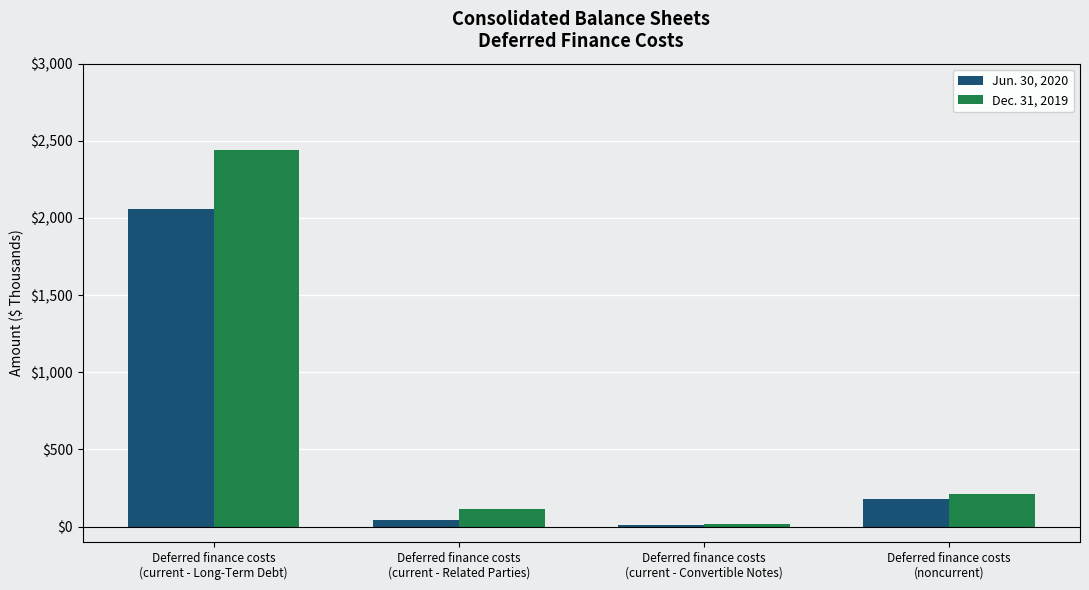

Which series changed the most between Deferred finance costs
(current - Long-Term Debt) and Deferred finance costs
(current - Convertible Notes)?

Dec. 31, 2019